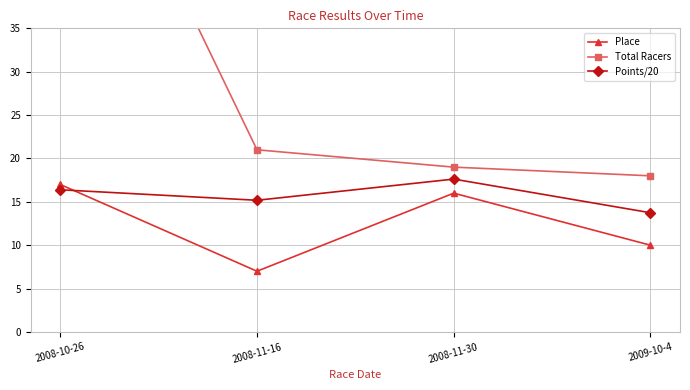

What is the total value across all series at 2008-11-30?

52.6